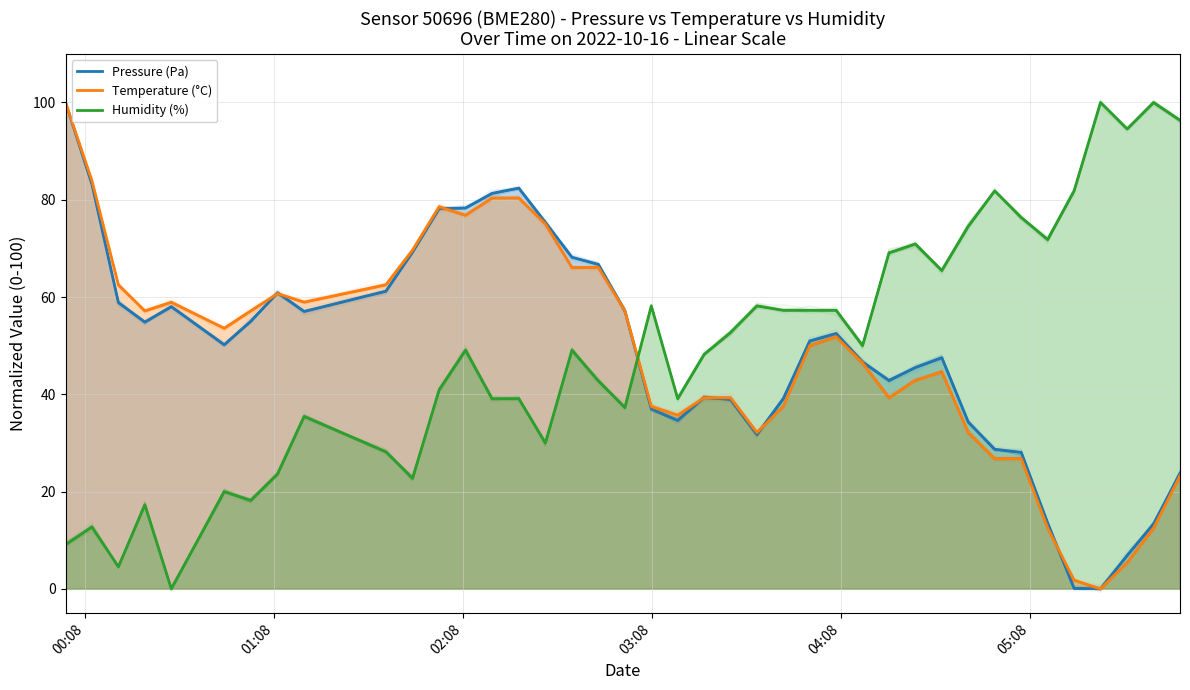

Reading right to left, extract all data points from this chart.

Pressure (Pa): 23.8	13.4	6.9	0.0	0.1	13.5	28.1	28.7	34.3	47.5	45.5	42.8	46.7	52.5	51.0	39.1	31.7	38.9	39.4	34.6	37.0	57.2	66.7	68.2	75.4	82.4	81.3	78.3	78.2	69.2	61.2	57.0	60.9	55.0	50.2	58.0	54.8	58.9	83.2	100.0
Temperature (°C): 23.2	12.5	5.4	0.0	1.8	12.5	26.8	26.8	32.1	44.6	42.9	39.3	46.4	51.8	50.0	37.5	32.1	39.3	39.3	35.7	37.5	57.1	66.1	66.1	75.0	80.4	80.4	76.8	78.6	69.6	62.5	58.9	60.7	57.1	53.6	58.9	57.1	62.5	83.9	100.0
Humidity (%): 96.4	100.0	94.5	100.0	81.8	71.8	76.4	81.8	74.5	65.5	70.9	69.1	50.0	57.3	57.3	57.3	58.2	52.7	48.2	39.1	58.2	37.3	42.7	49.1	30.0	39.1	39.1	49.1	40.9	22.7	28.2	35.5	23.6	18.2	20.0	0.0	17.3	4.5	12.7	9.1